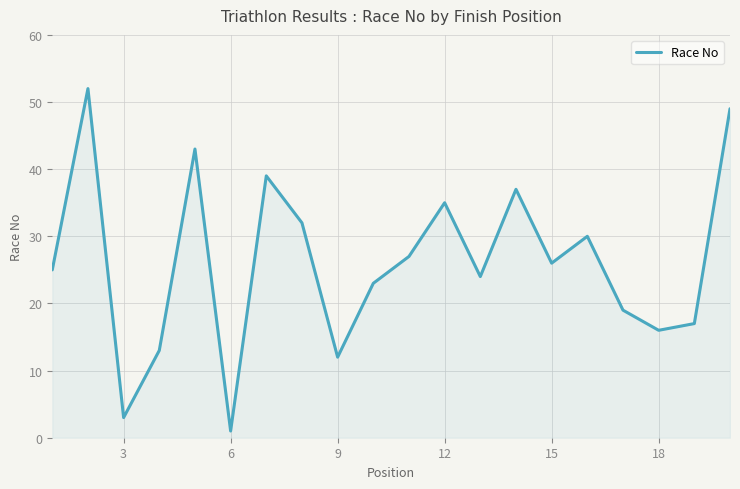

What is the greatest value displayed?

52